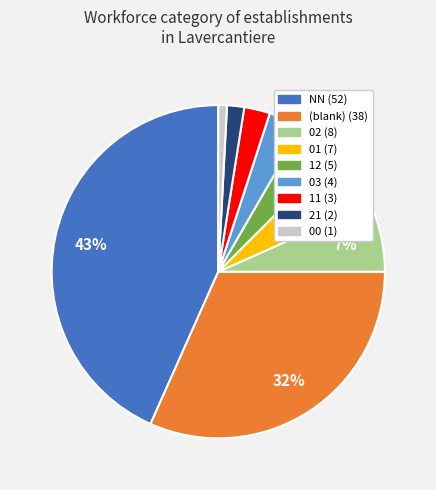

To the nearest percent, what is the average slice percentage?

11%